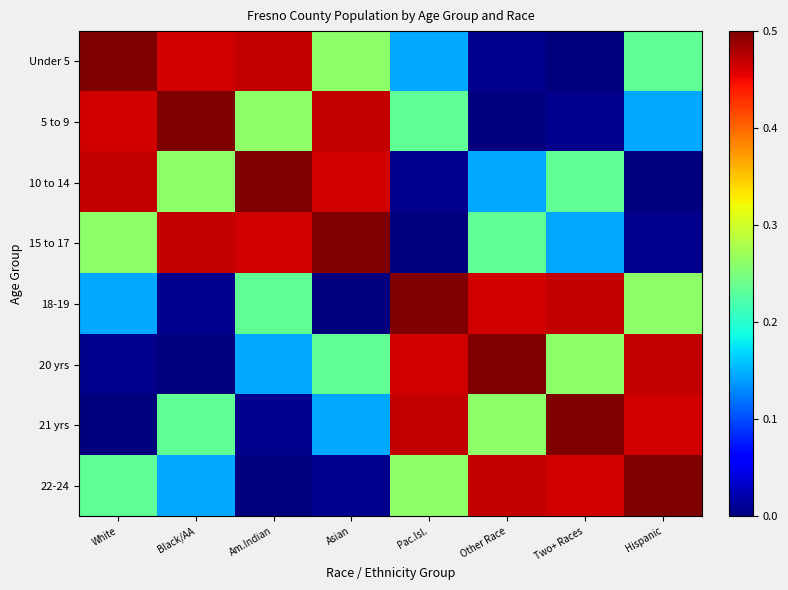

Which category has the highest value across all series?

White